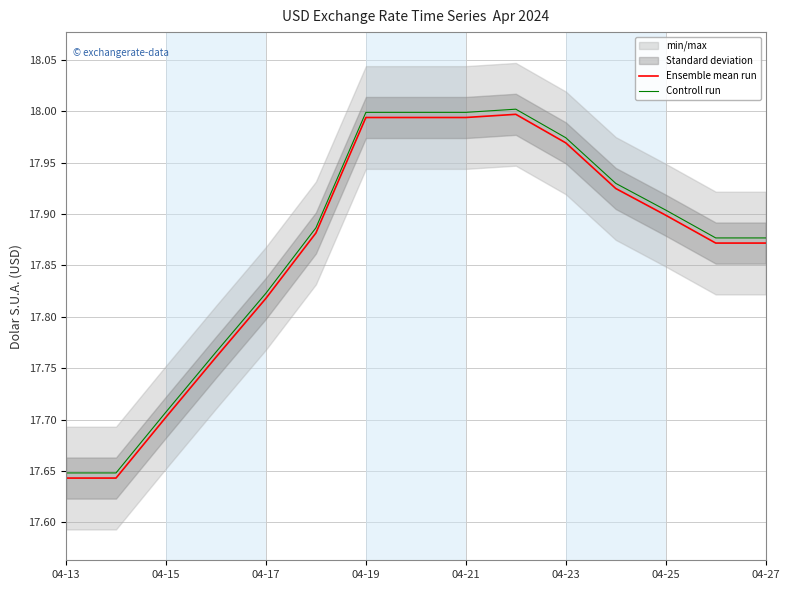

Is it true that Controll run equals 18.0 at 04-19?

True